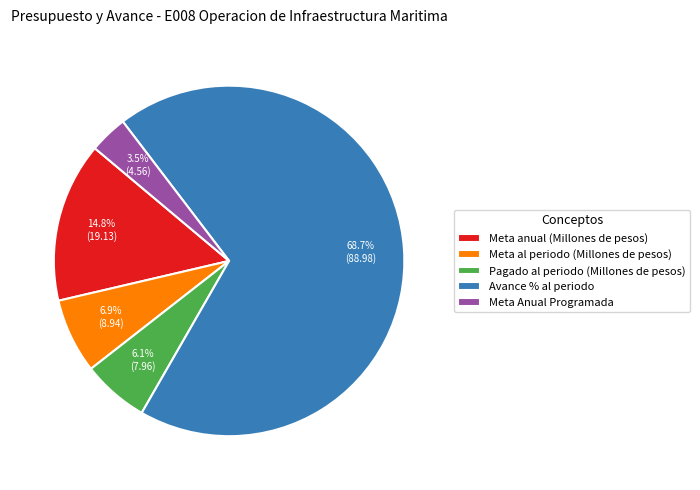

Do Meta Anual Programada and Avance % al periodo together represent more than half of the pie?

Yes